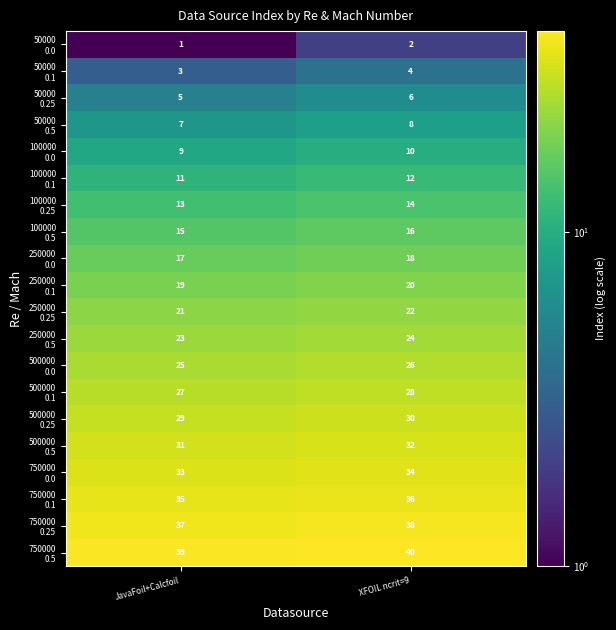

What is the greatest value displayed?

40